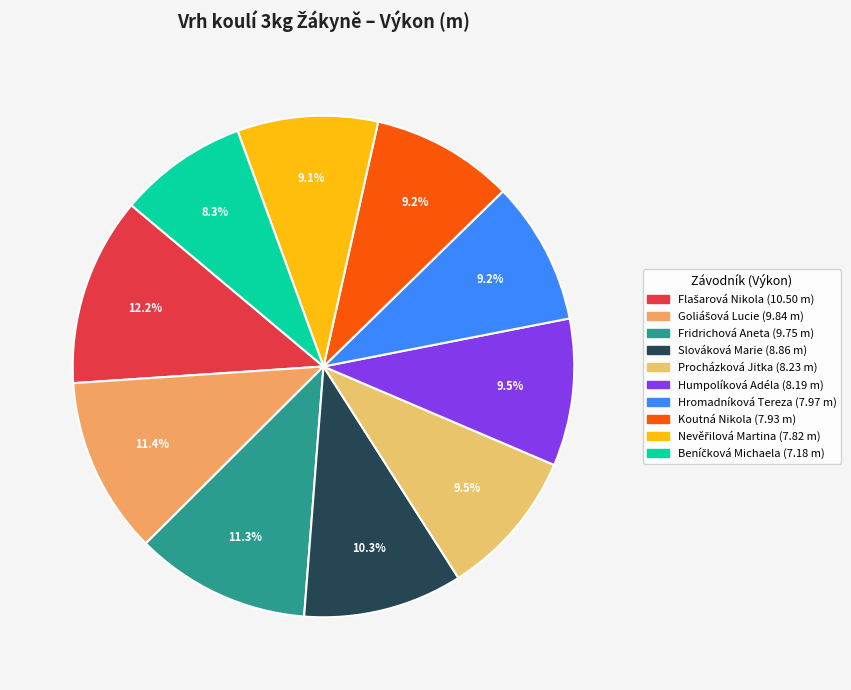

To the nearest percent, what is the difference between the largest and smallest slice percentages?

4%